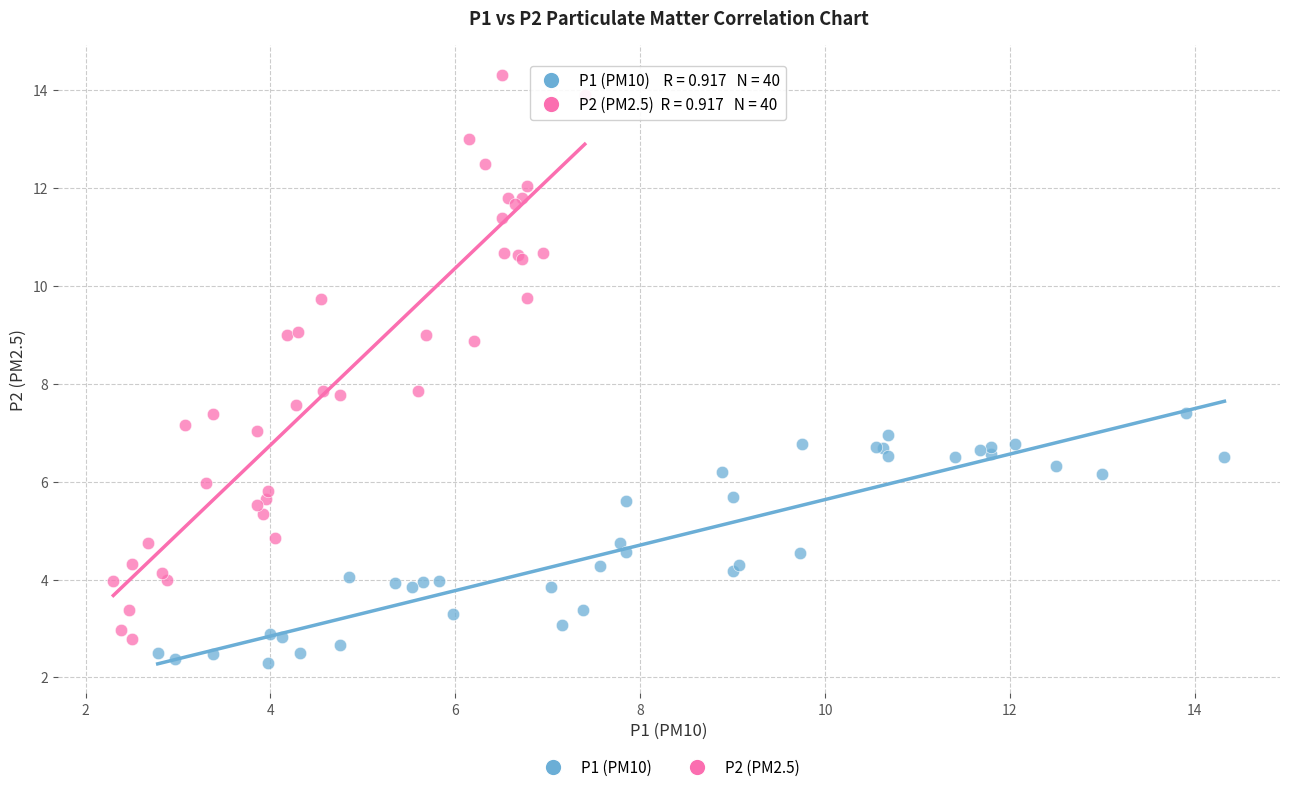

Which series has the widest spread of Y values?

P2 (PM2.5)